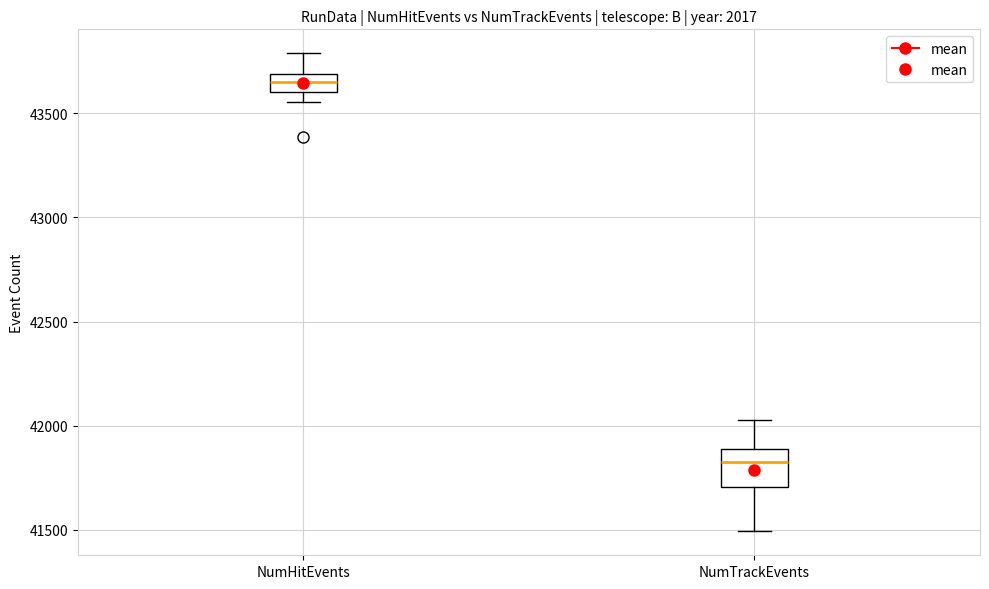

Which box is the tallest, from its lower edge to its upper edge?

NumTrackEvents